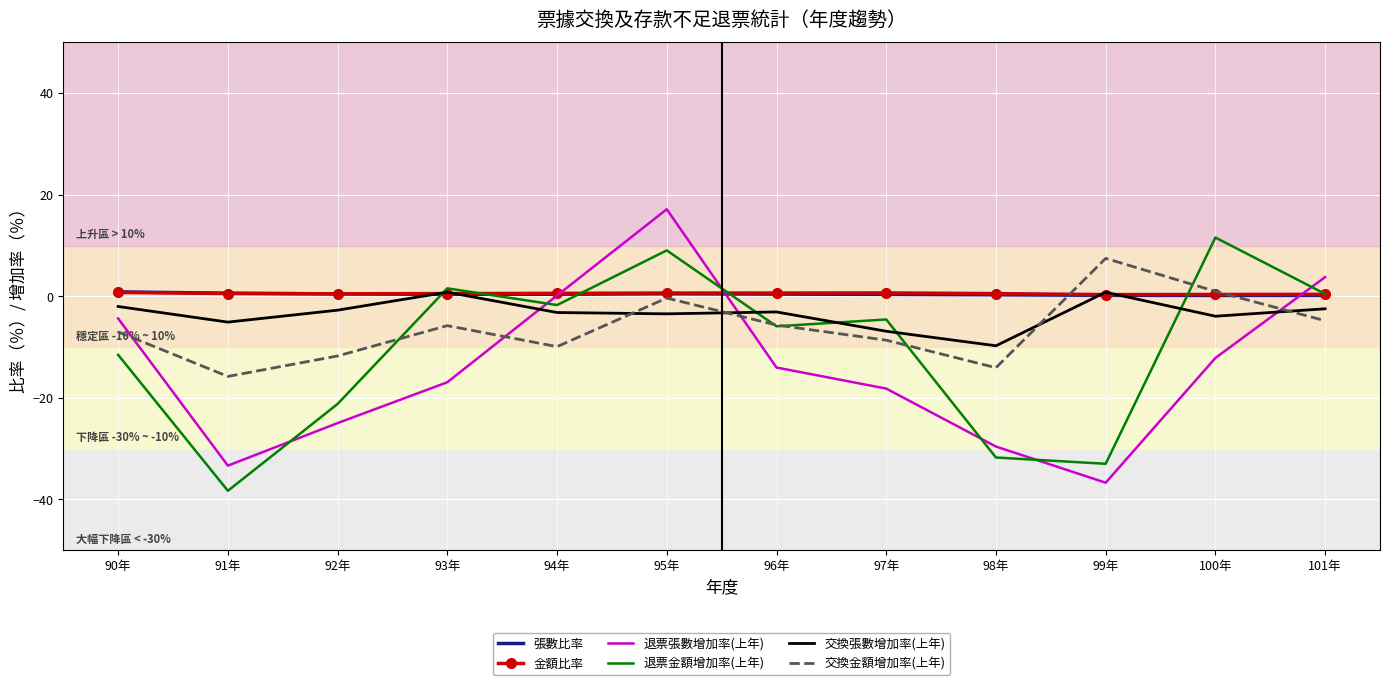

What value does the 退票金額增加率(上年) series have at 98年?

-31.7